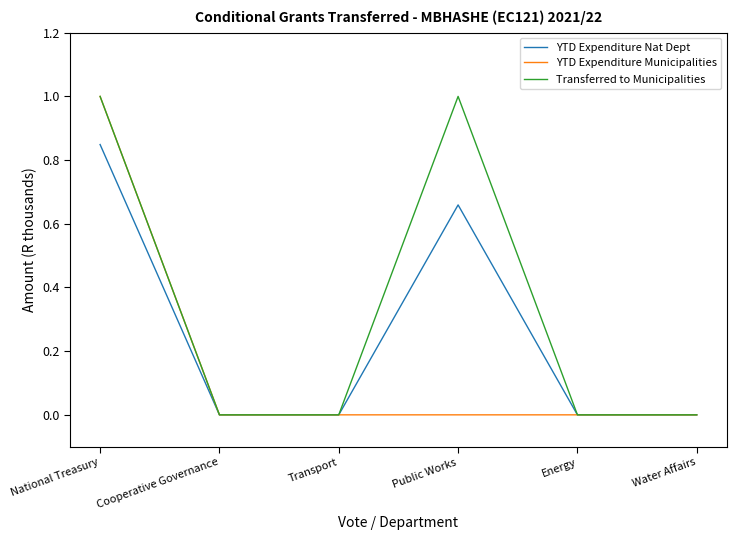

Which series has the largest total across all categories?

Transferred to Municipalities